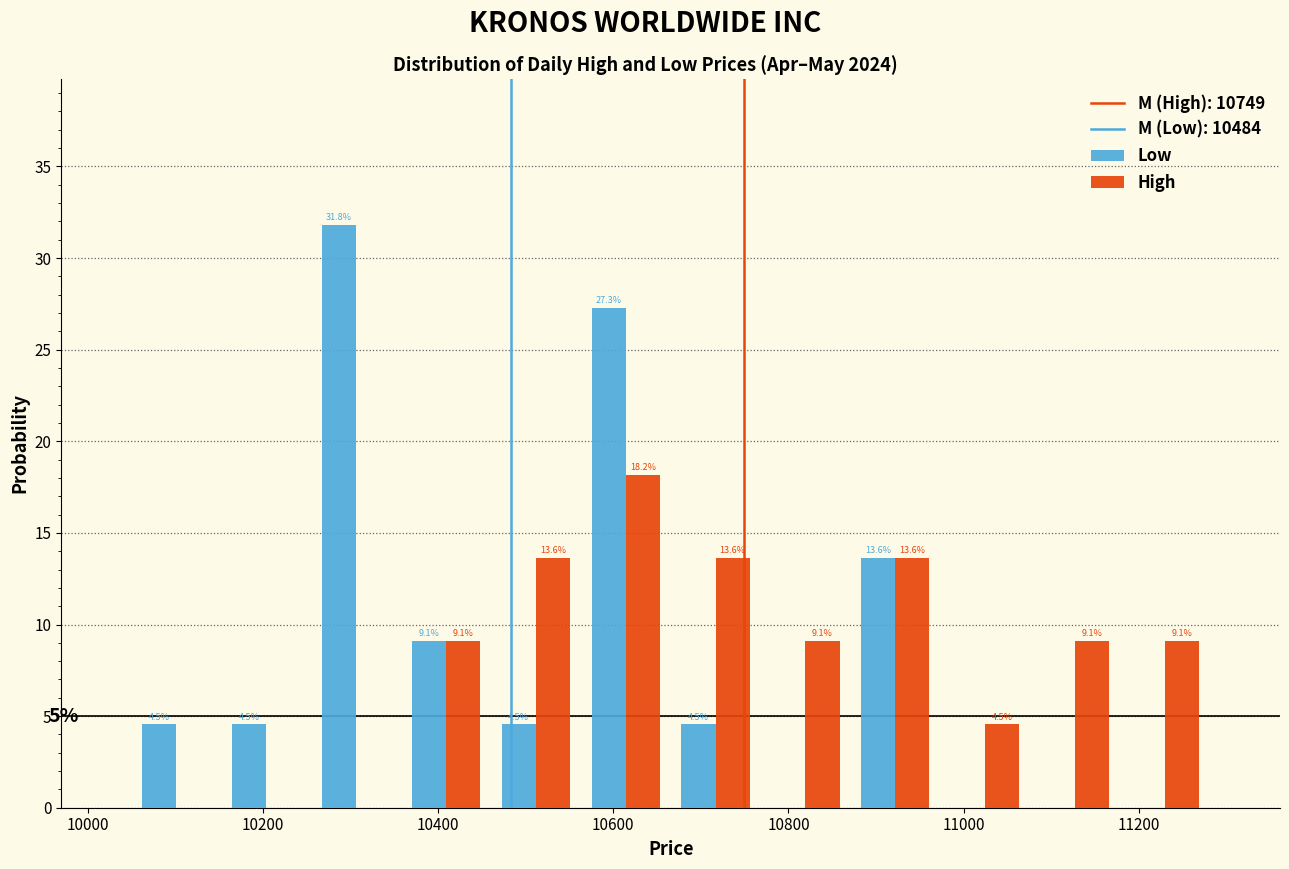

In the Low series, which range on the x-axis has the tallest bar?

10260 to 10360